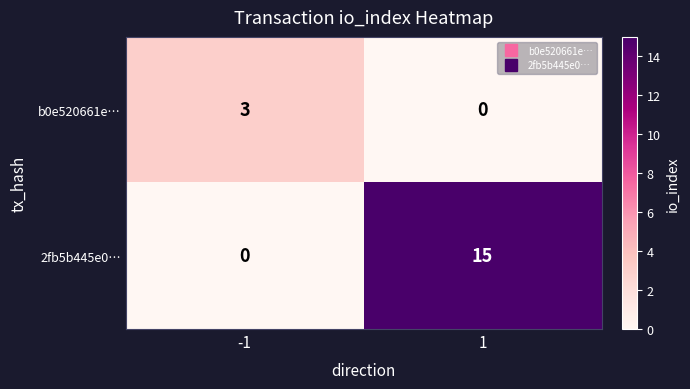

List the series in order of their overall mean, highest first.

2fb5b445e0…, b0e520661e…